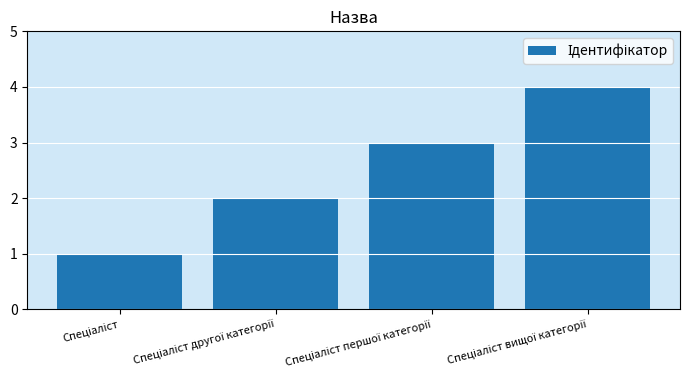

Does the chart contain any negative values?

No